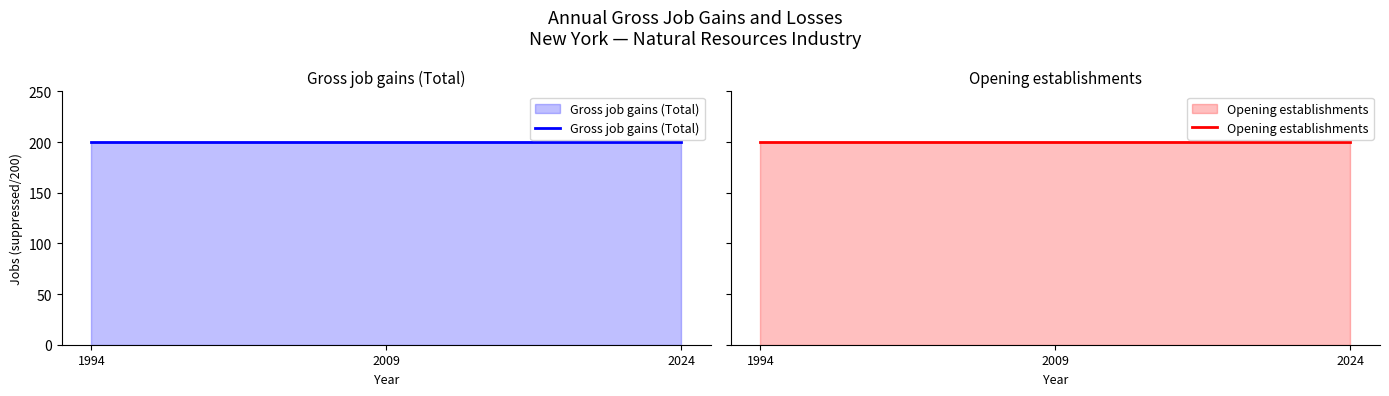

Which category has the highest value in the Gross job gains (Total) series?

1994